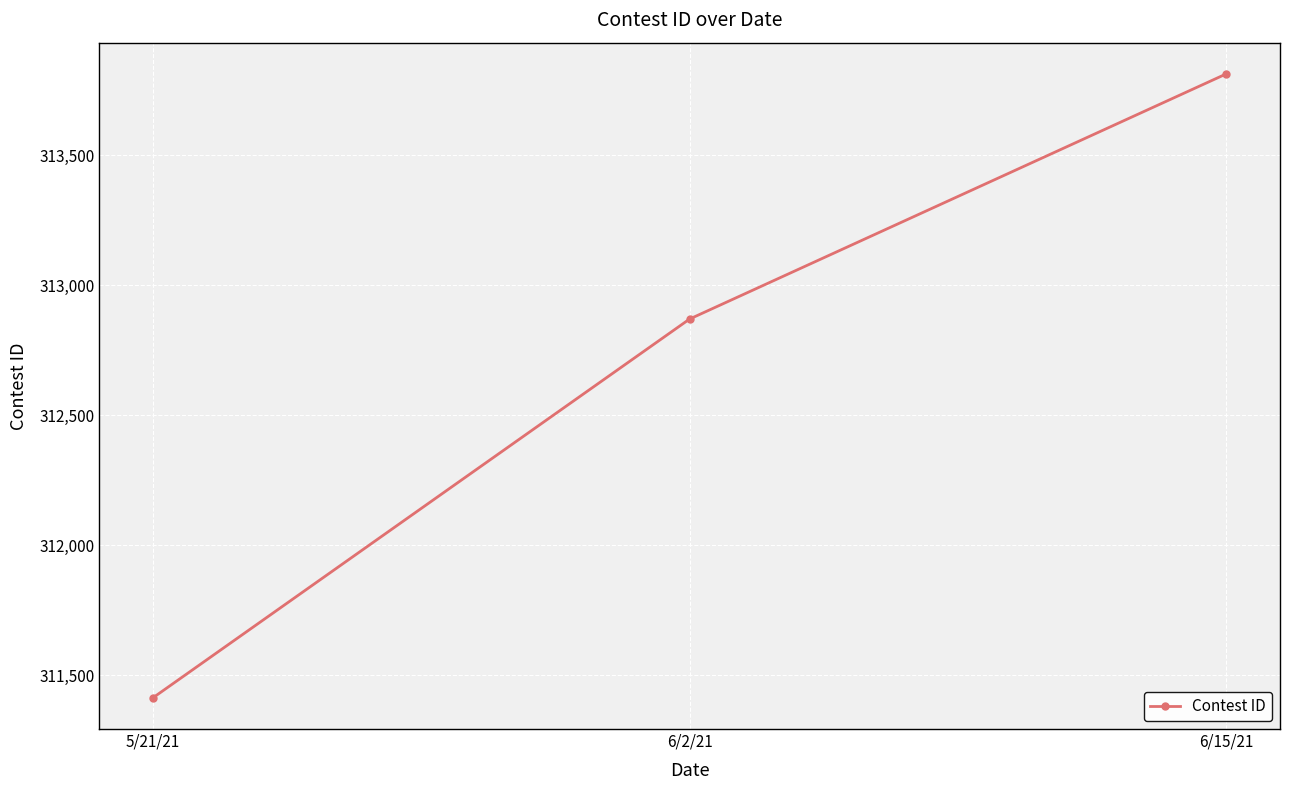

What is the difference between the values at 6/2/21 and 5/21/21?

1457